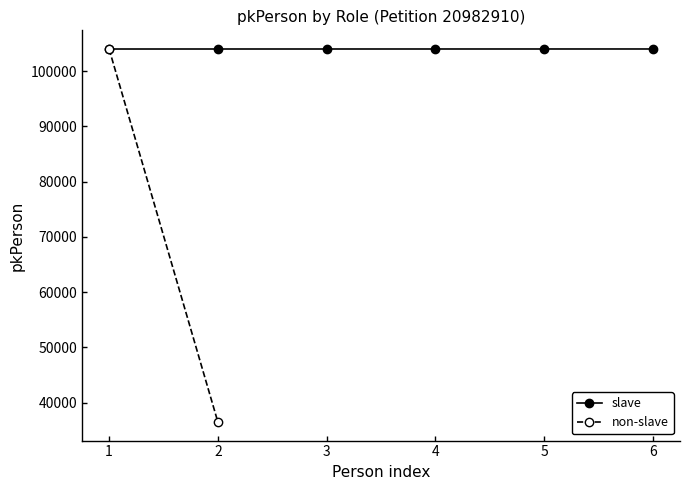

True or false: there are more than 1 points higher than both neighbors.

False